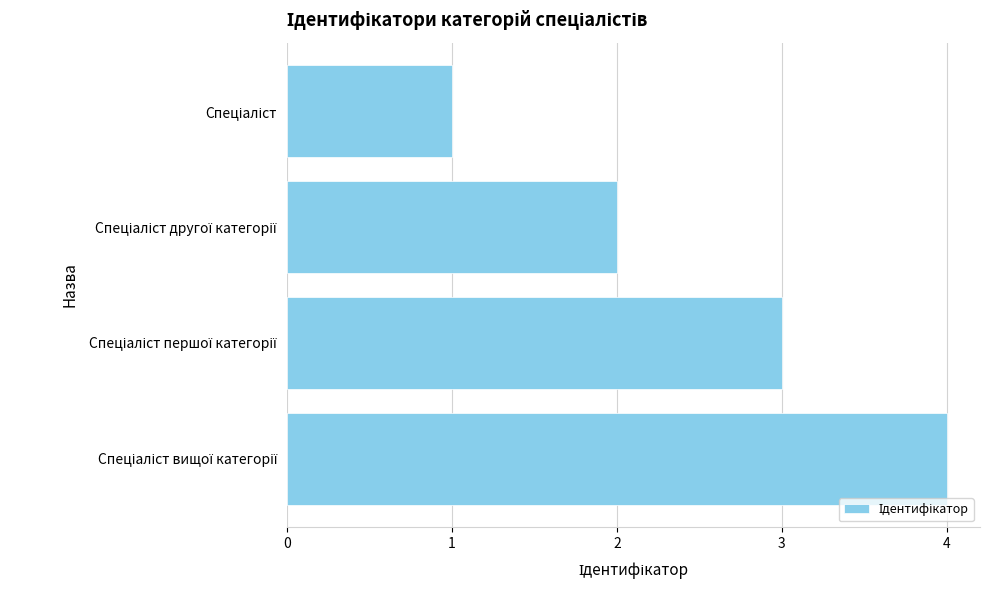

What is the difference between the maximum and minimum values?

3